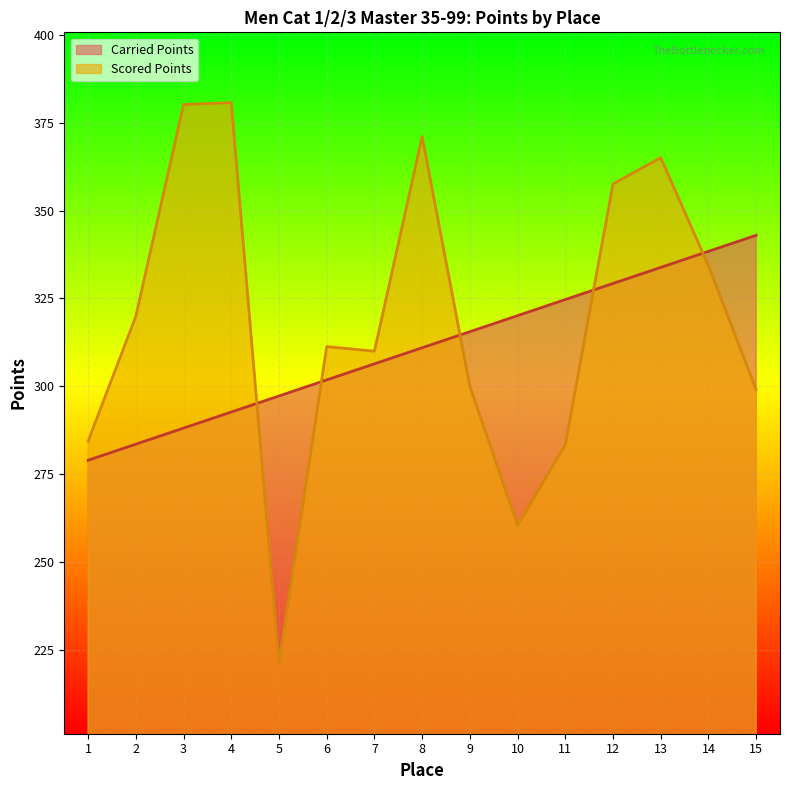

Rank the categories by Scored Points value from lowest to highest.

5, 10, 11, 1, 15, 9, 7, 6, 2, 14, 12, 13, 8, 3, 4